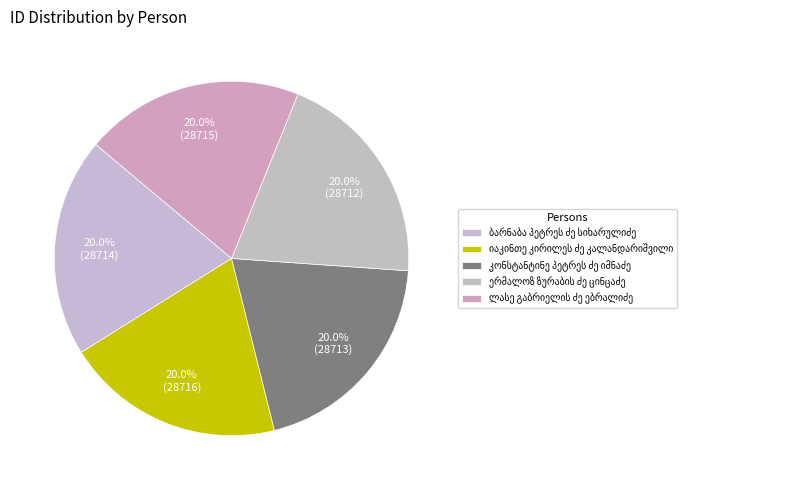

How many slices are in this pie chart?

5